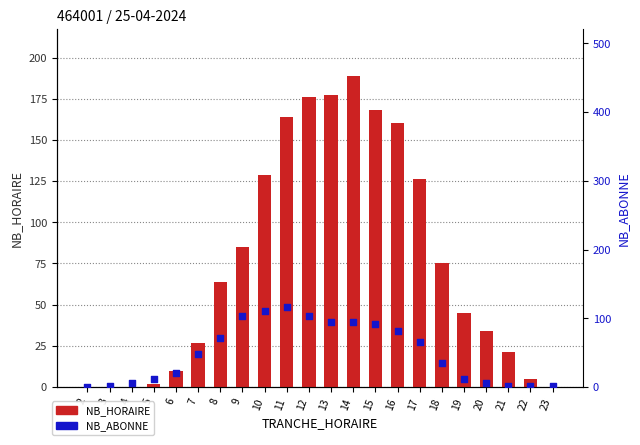

Which series has the largest Y range (max minus min)?

NB_HORAIRE